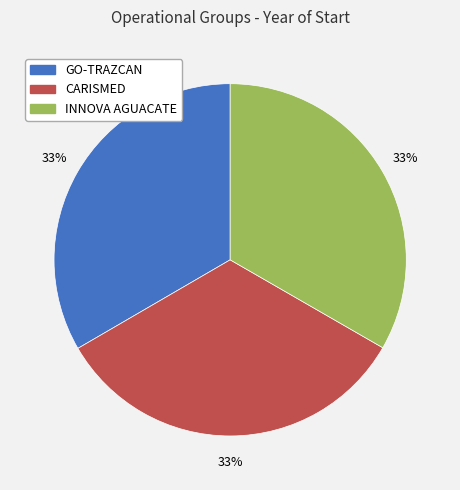

Count the number of slices in the pie.

3